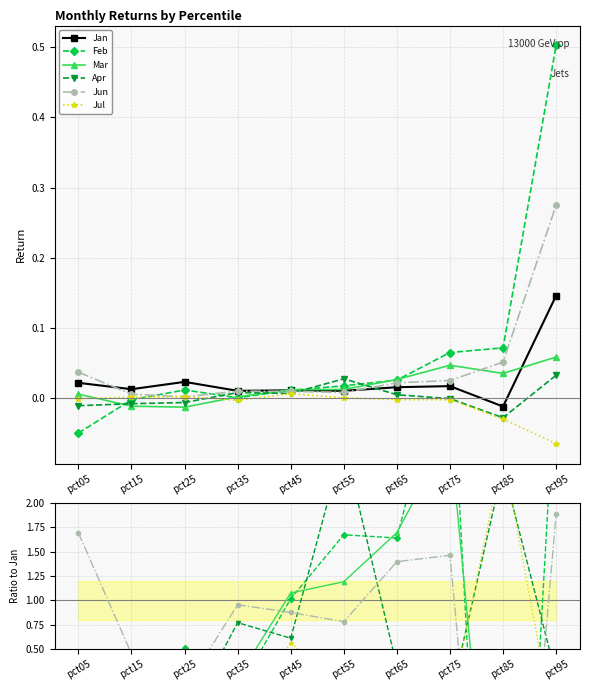

What are all the series names shown in the legend?

Jan, Feb, Mar, Apr, Jun, Jul